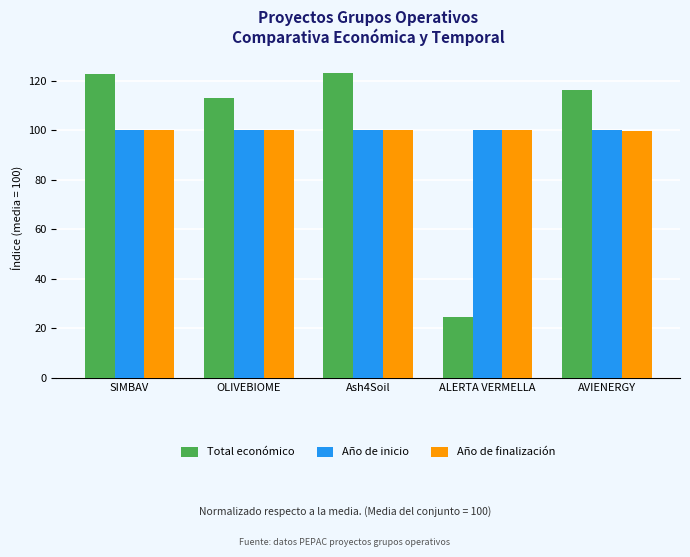

Is it true that Año de inicio equals 172.5 at ALERTA VERMELLA?

False